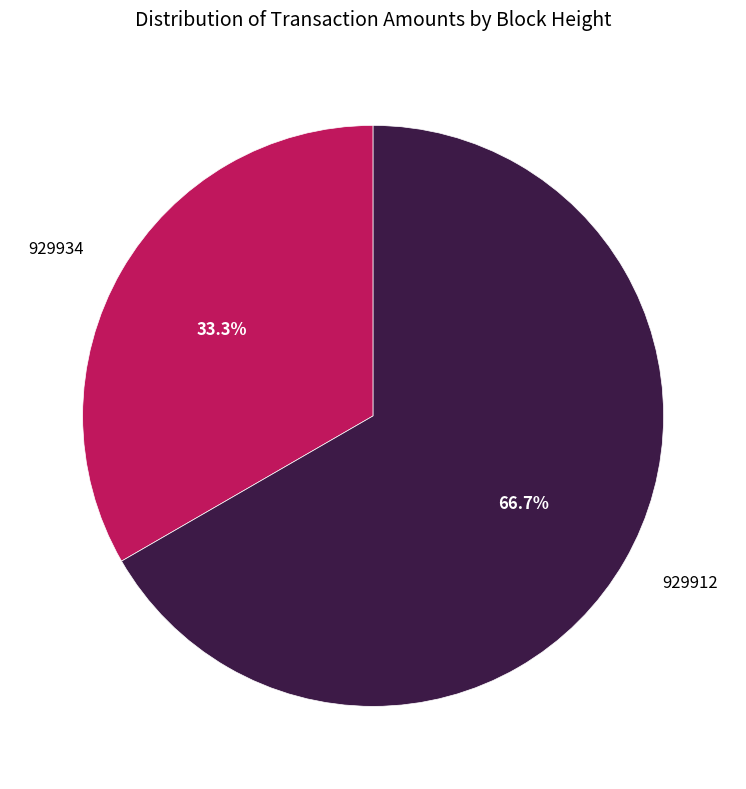

What percentage is the 929934 slice, to the nearest percent?

33%